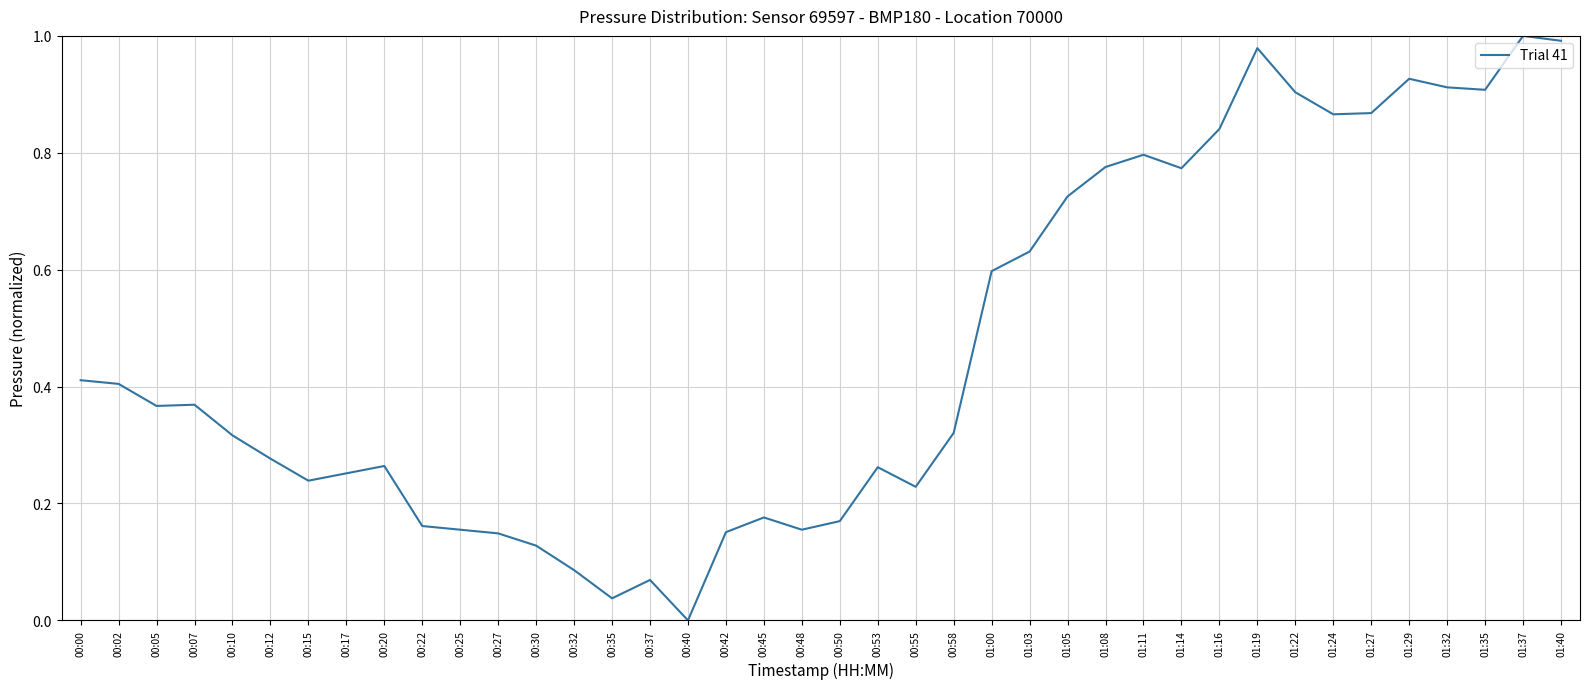

What is the sum of all values?

18.6